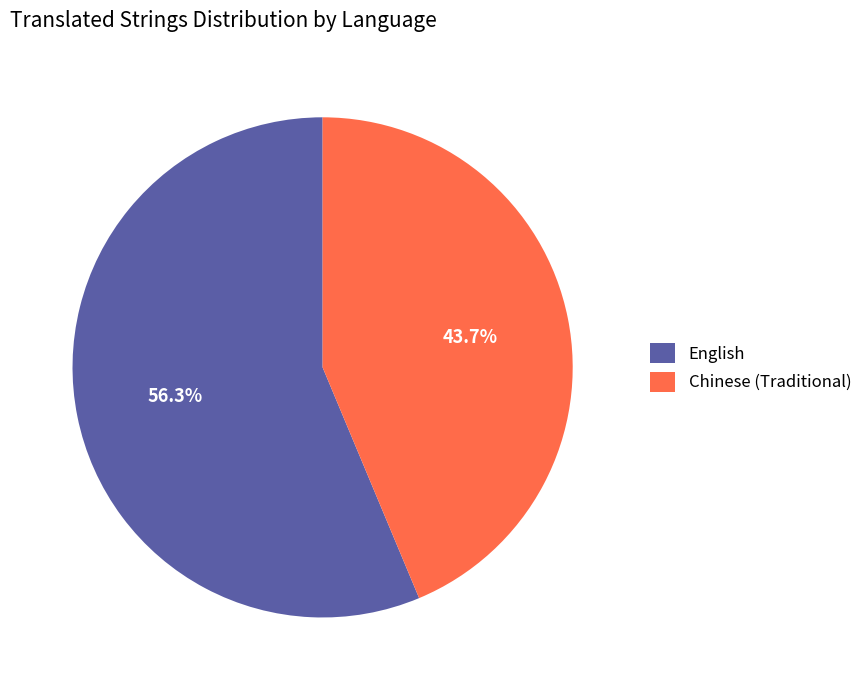

Rank the categories by value from highest to lowest.

English, Chinese (Traditional)